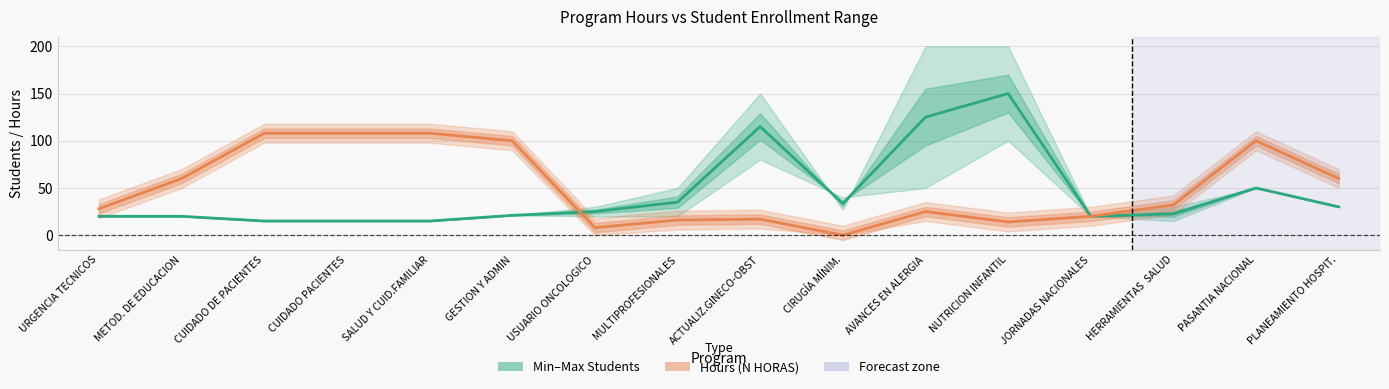

Rank the series at MULTIPROFESIONALES from highest to lowest value.

Min-Max Range, Hours (N HORAS)